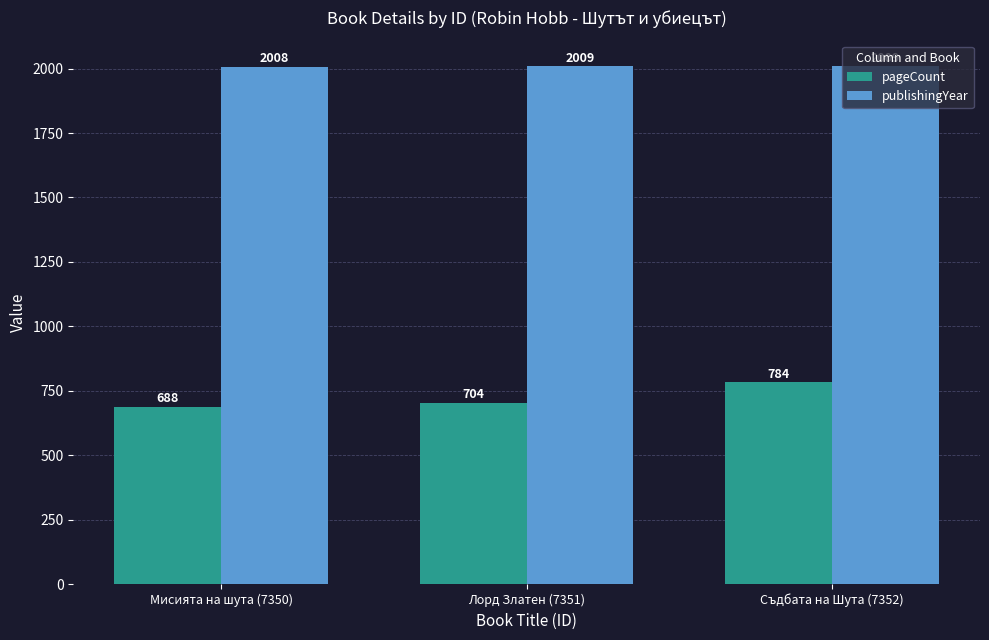

At which category does the chart reach its minimum across all series?

Мисията на шута (7350)